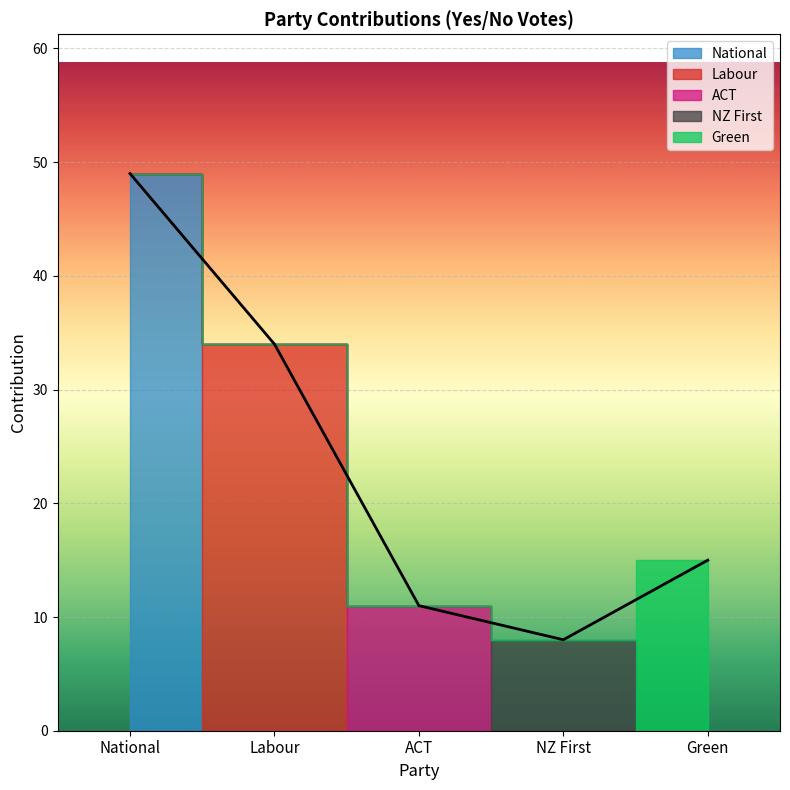

What is the label of the 5th point from the right?

National